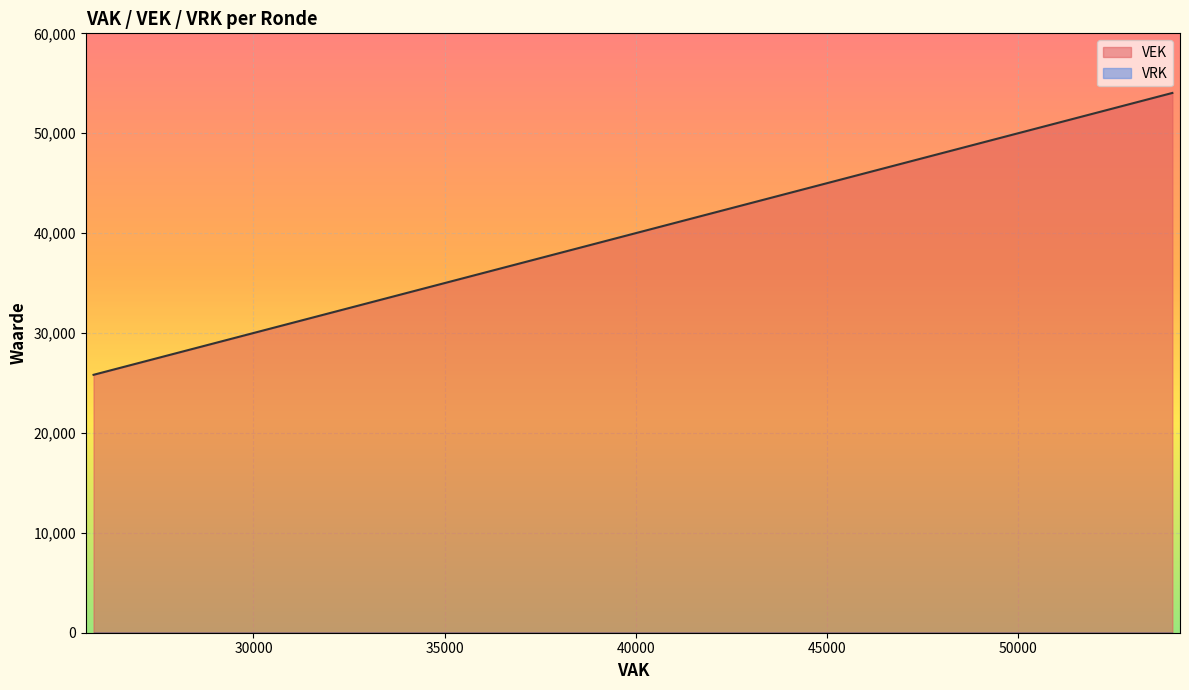

Count the number of data series in this chart.

2